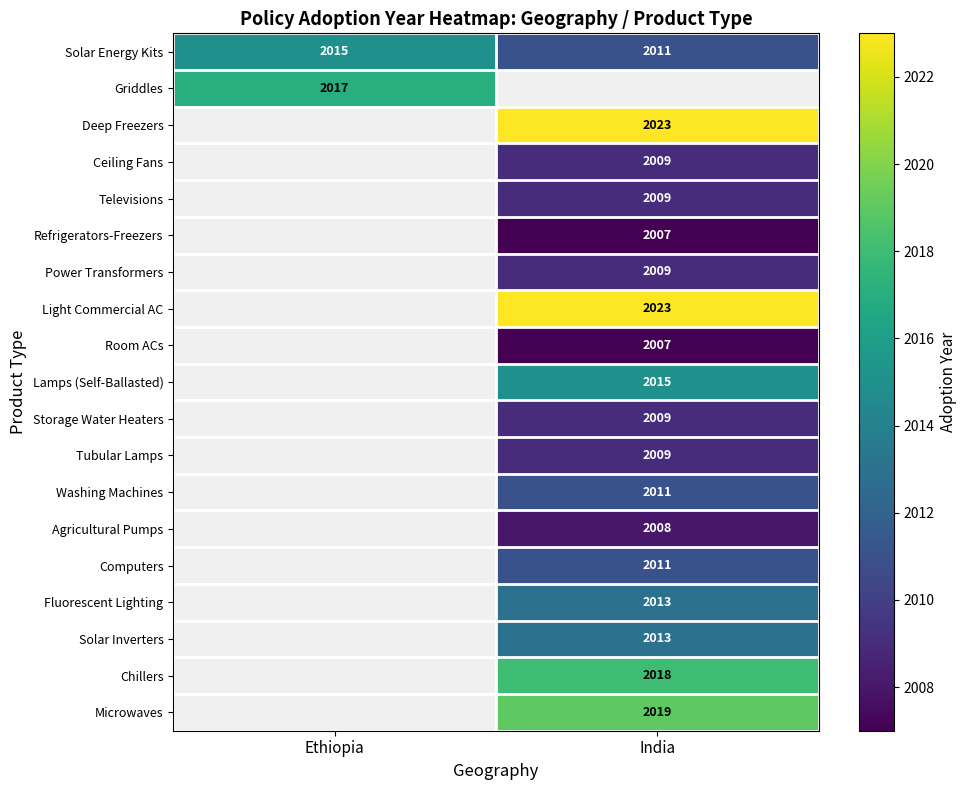

What is the maximum value shown in the chart?

2023.0